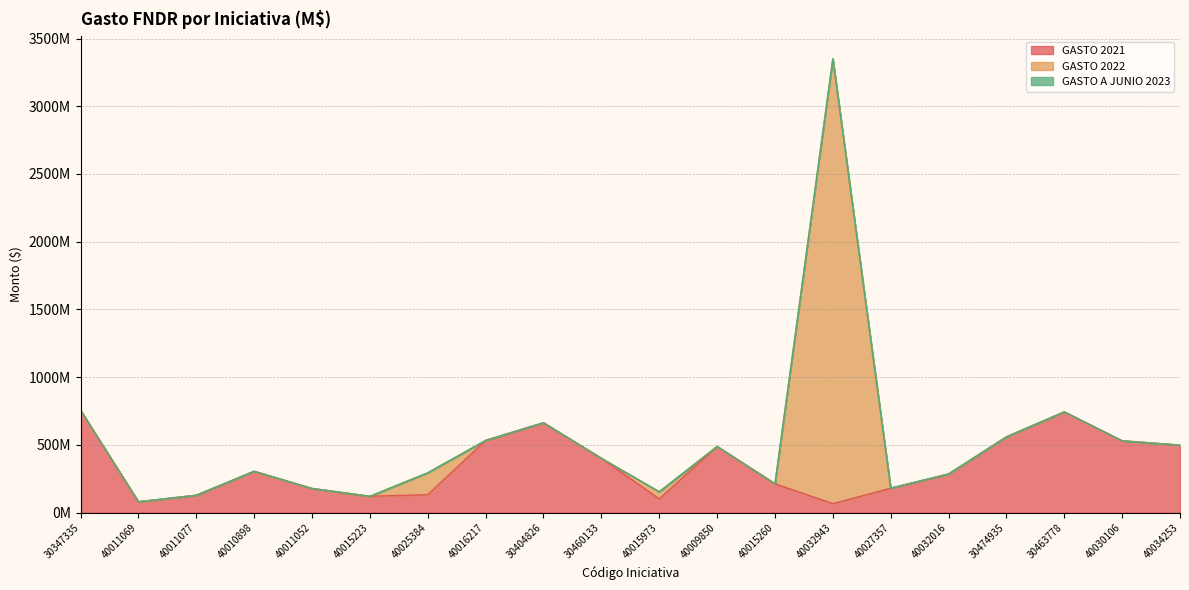

True or false: GASTO A JUNIO 2023 has more than 2 interior local peaks.

False